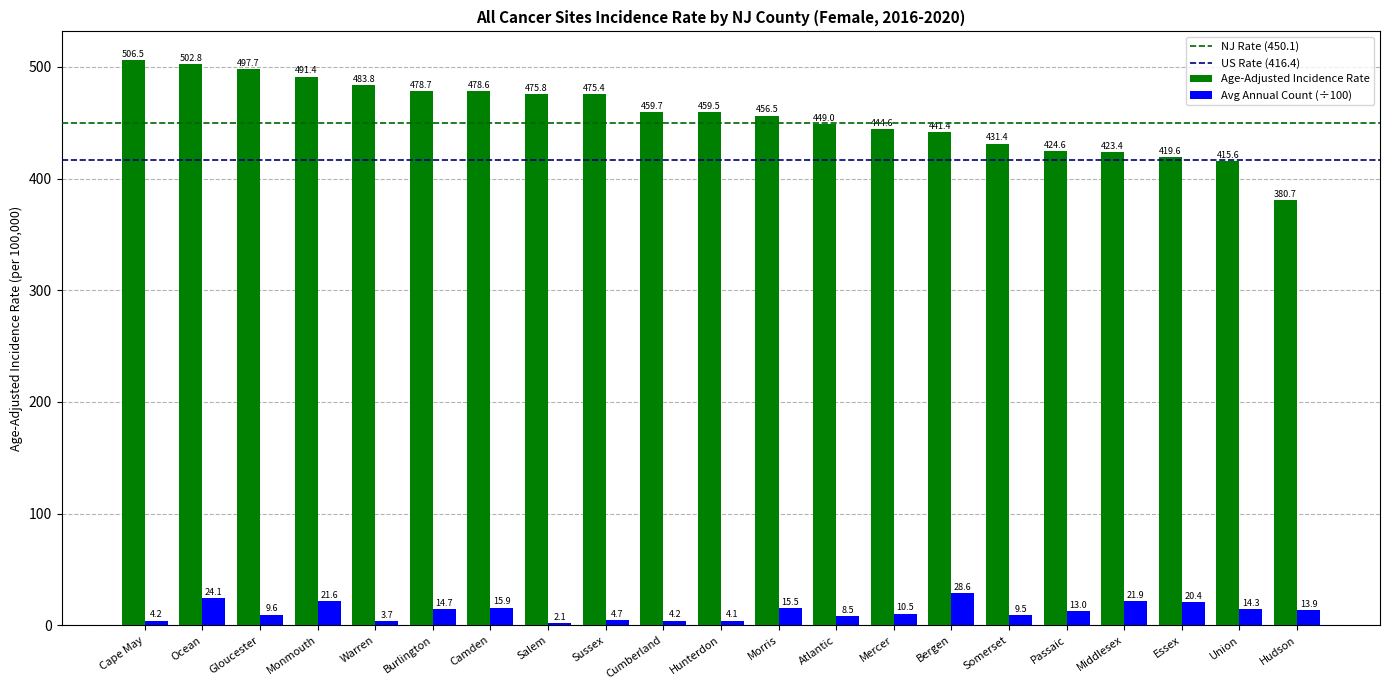

What is the total value across all series at Salem?

477.9